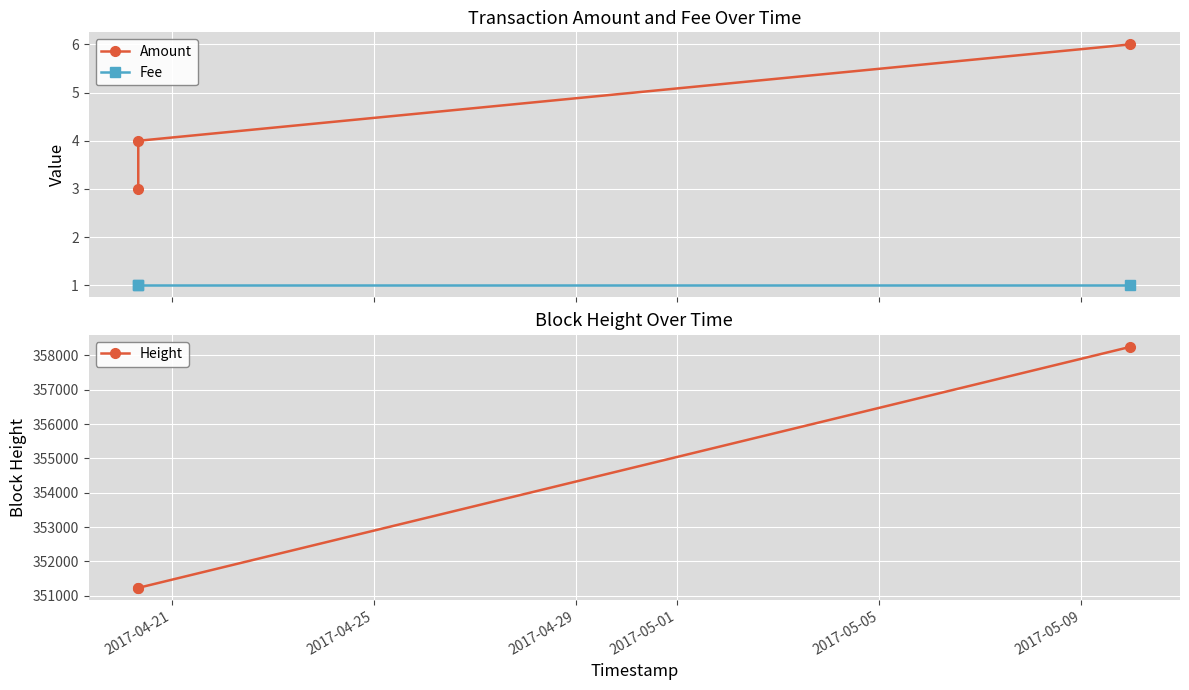

At how many categories does at least one series exceed 189547?

3